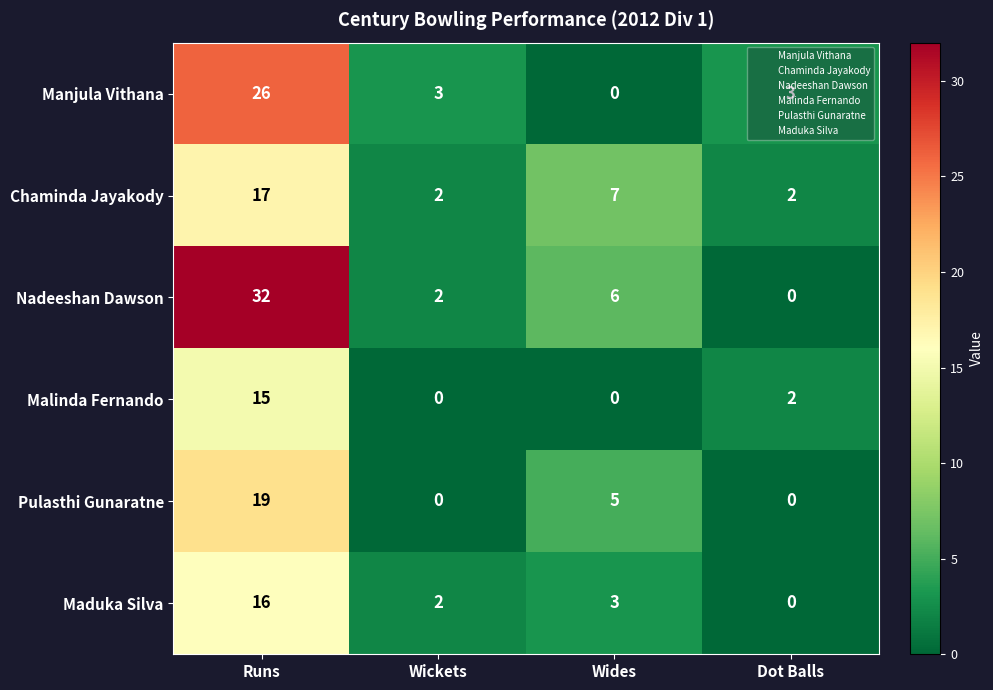

What is the difference between the maximum and second lowest values in the Maduka Silva series?

14